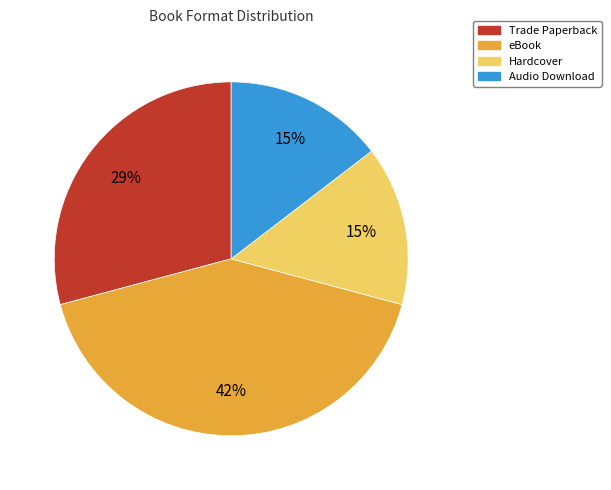

The Audio Download slice represents 27% of the pie. True or false?

False